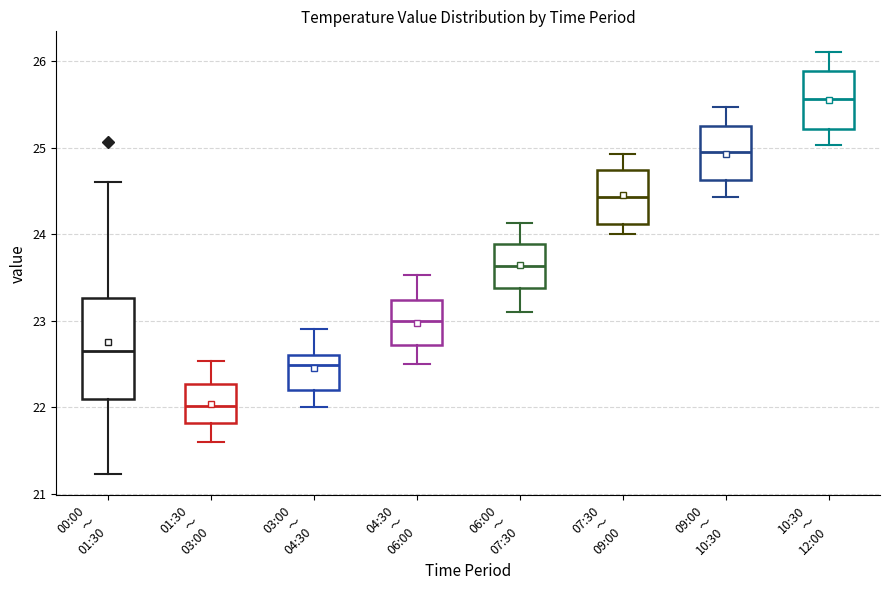

Comparing the boxes themselves (not the whiskers), which one is the tallest?

00:00 ～ 01:30